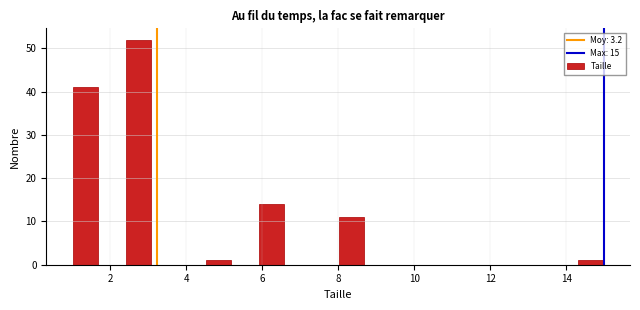

Around what value on the x-axis is the tallest bar? Give the approximate position of its centre, as read against the axis.

2.8